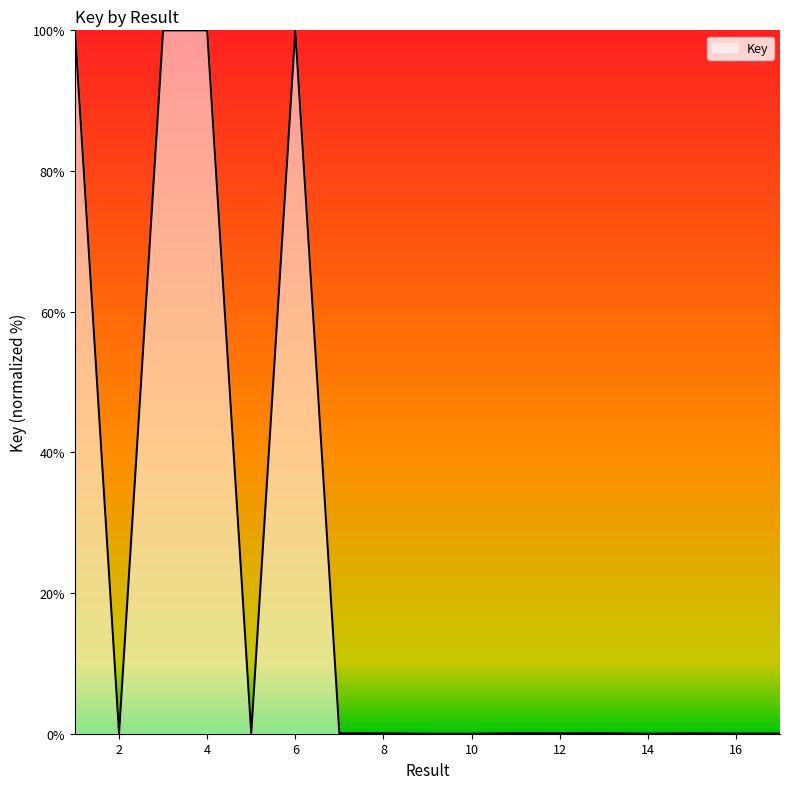

What is the sum of all values?

400.6